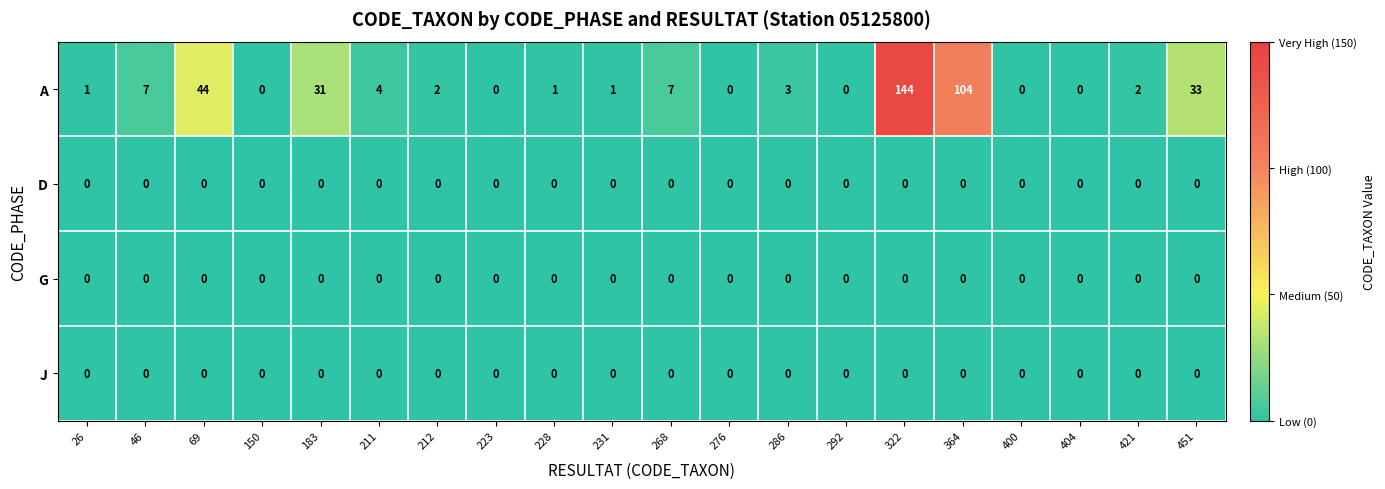

What is the difference between the highest and lowest values at 231?

1